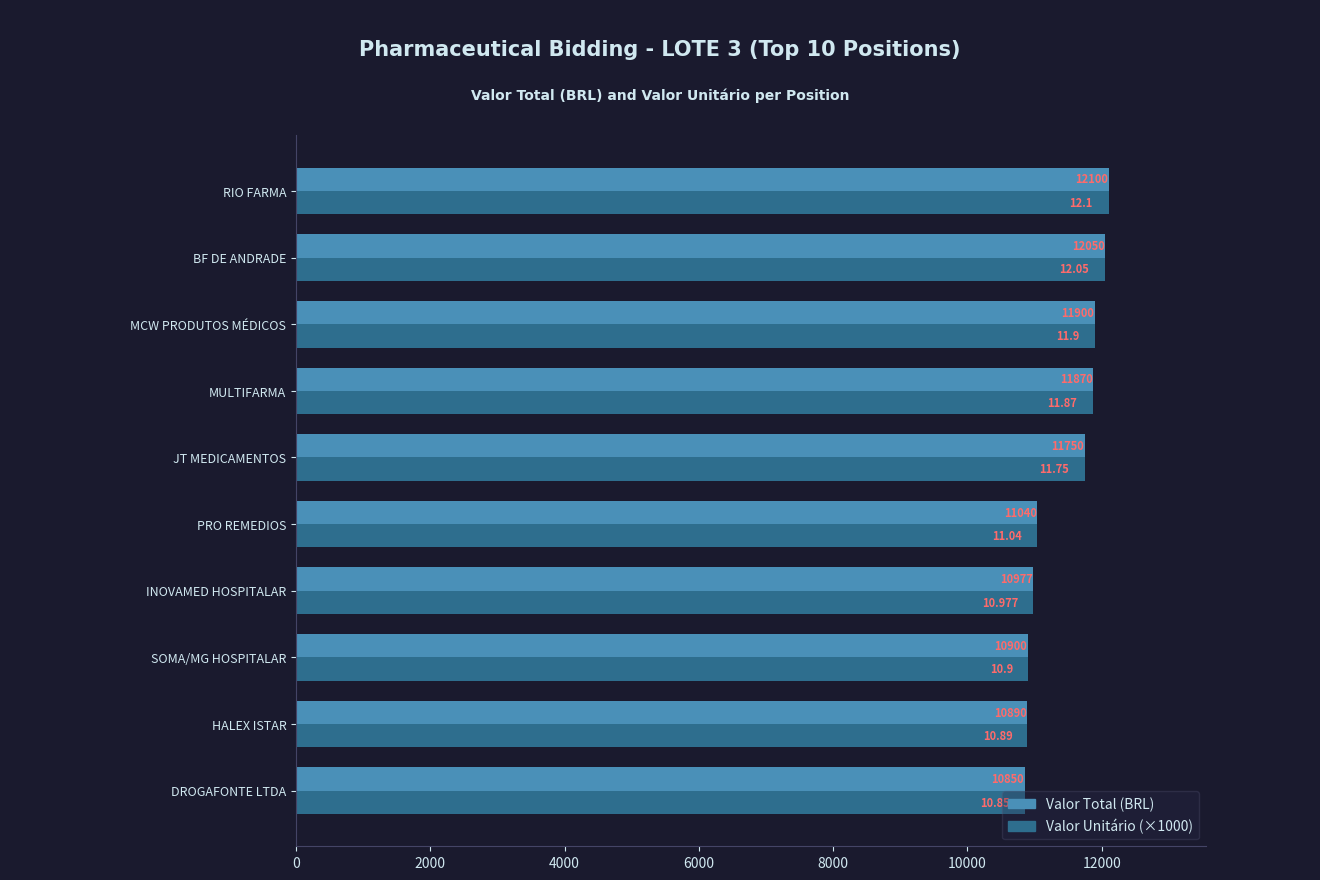

List the labels in order of Valor Total (BRL) value, smallest first.

DROGAFONTE LTDA, HALEX ISTAR, SOMA/MG HOSPITALAR, INOVAMED HOSPITALAR, PRO REMEDIOS, JT MEDICAMENTOS, MULTIFARMA, MCW PRODUTOS MÉDICOS, BF DE ANDRADE, RIO FARMA